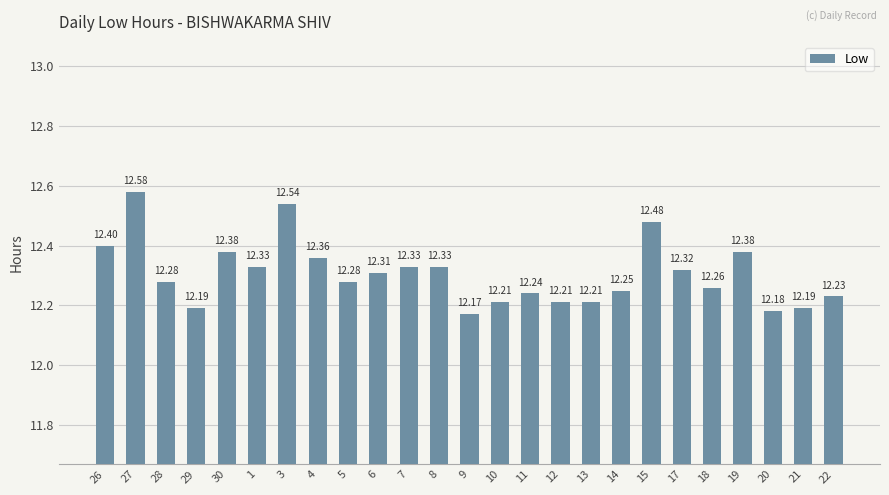

Approximately how many times larger is the value at 5 compared to 11?

1.0